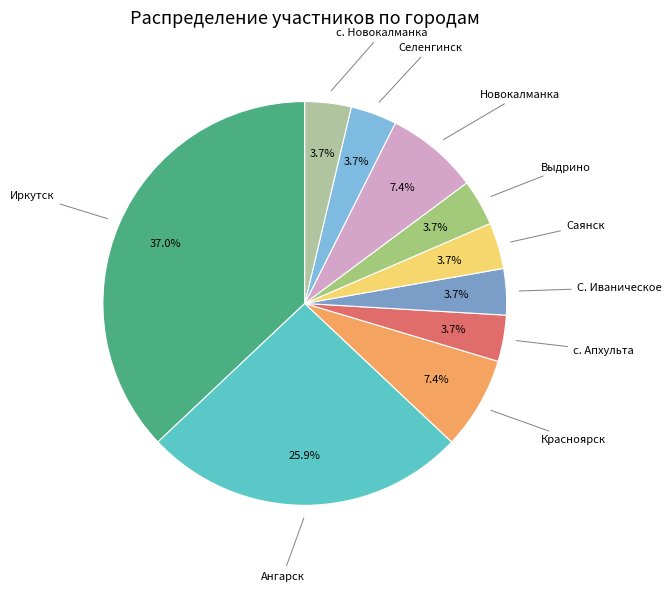

Which category has the biggest portion of the pie?

Иркутск